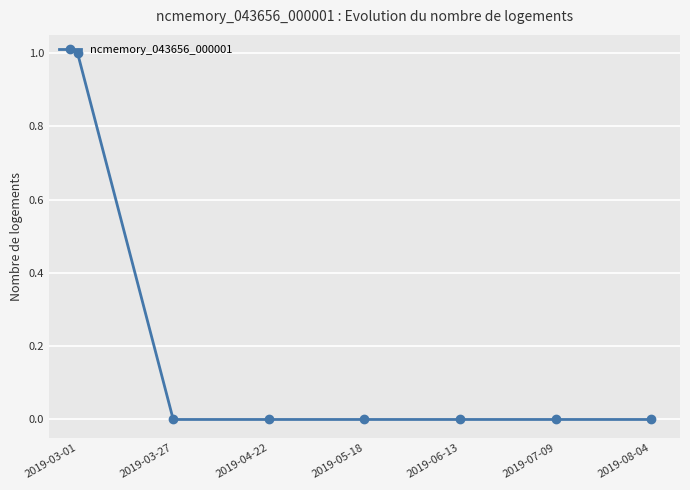

Which has a higher value, 2019-05-18 or 2019-03-01?

2019-03-01